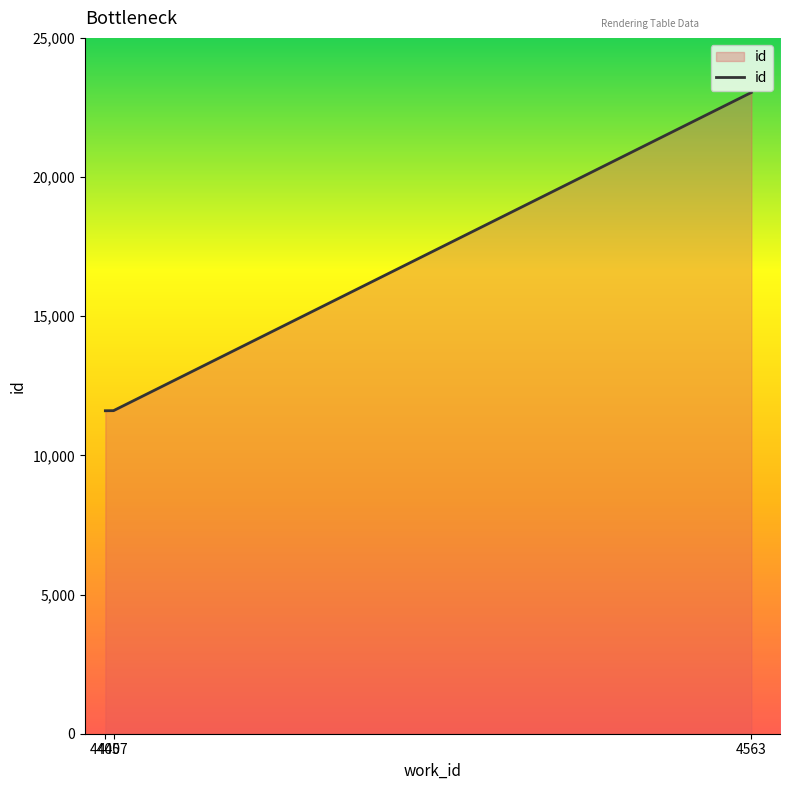

What is the average value?

15417